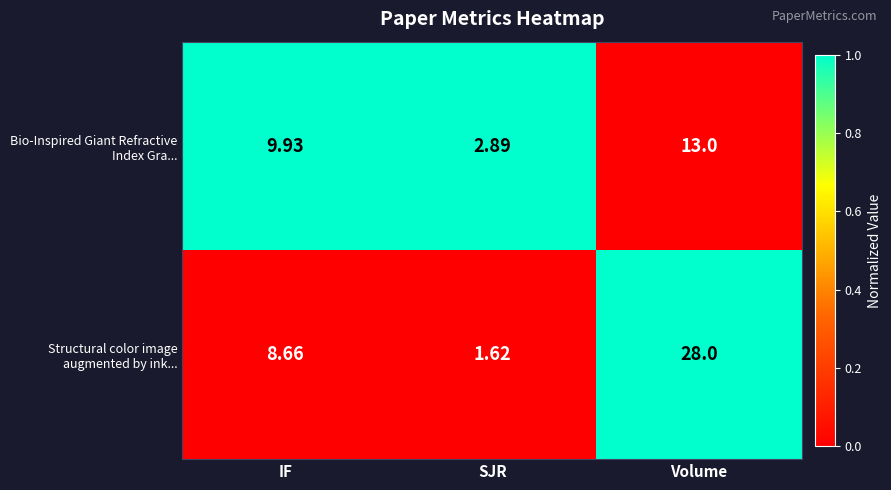

Which label corresponds to the smallest value in the chart?

SJR